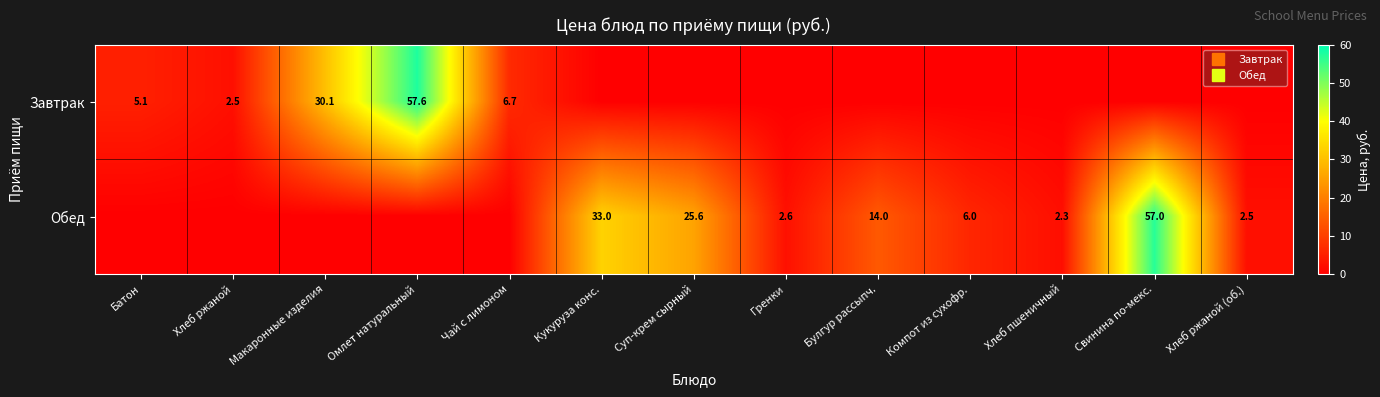

What is the difference between the highest and lowest values at Хлеб ржаной (об.)?

2.5